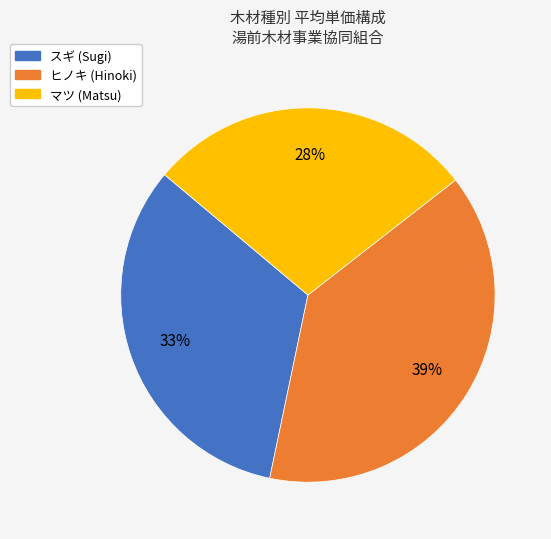

The マツ (Matsu) slice represents 43% of the pie. True or false?

False